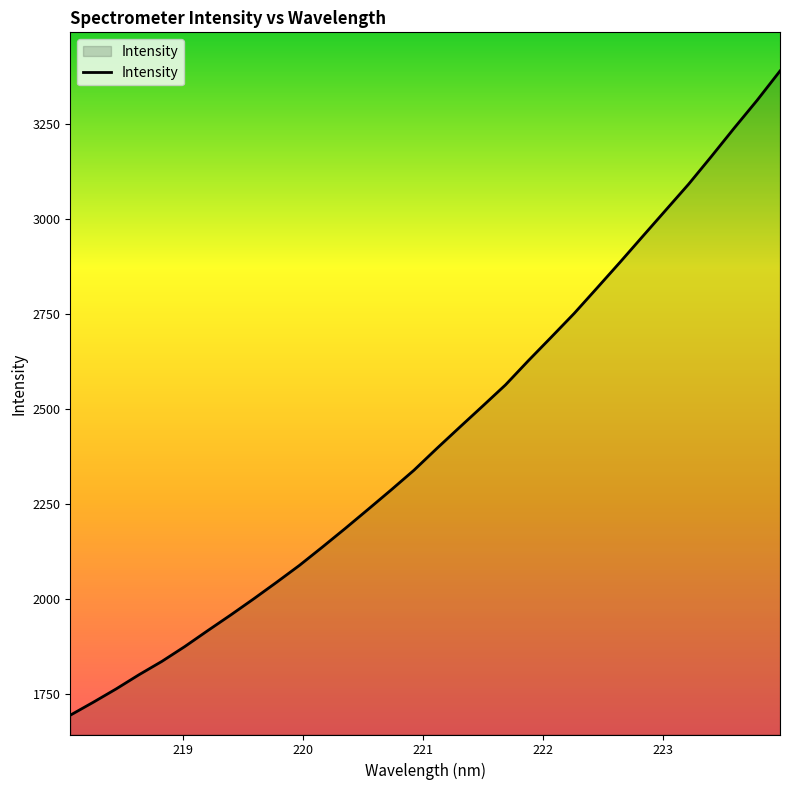

What is the difference between the maximum and minimum values?

1695.7